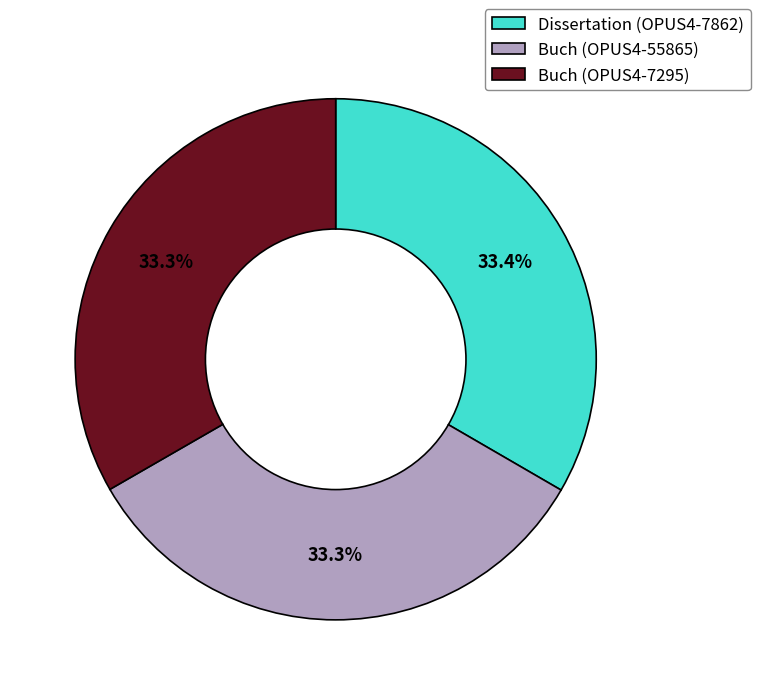

The Dissertation (OPUS4-7862) slice represents 33% of the pie. True or false?

True